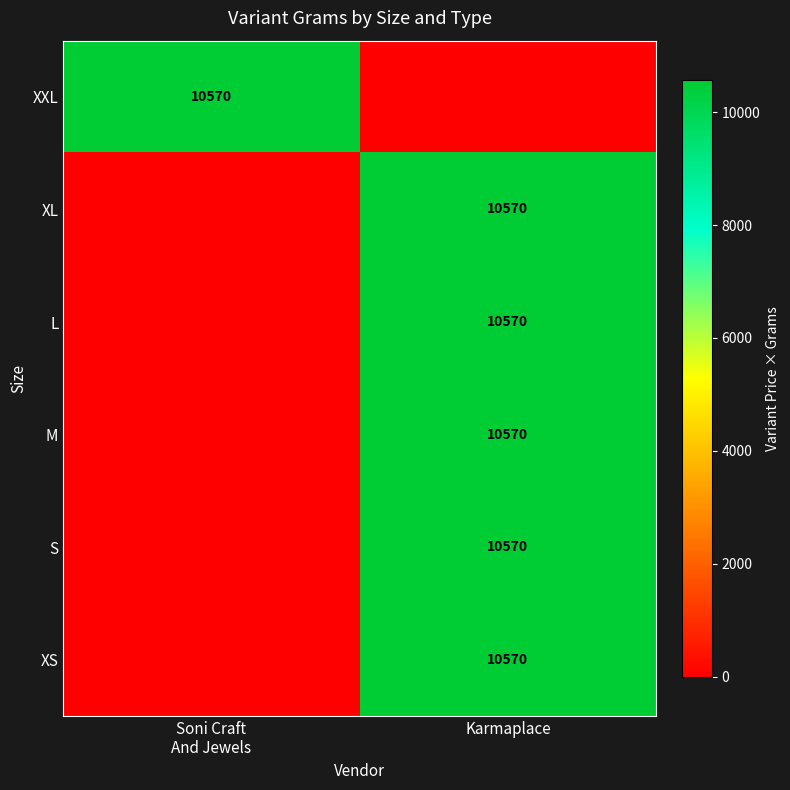

True or false: XS has a value of 17046 at Karmaplace.

False